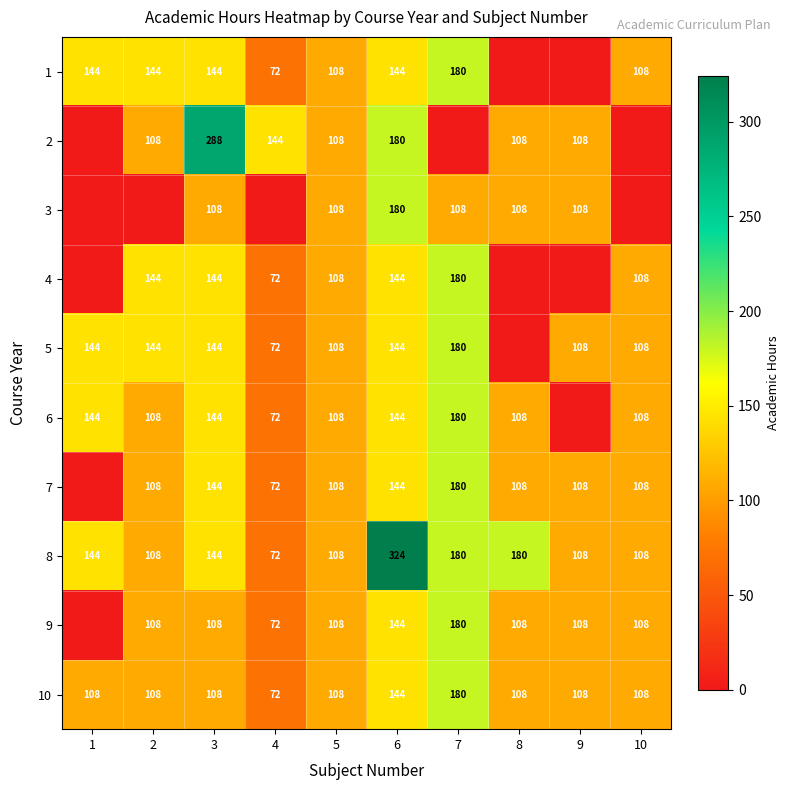

The 1 series shows 46 at 3. True or false?

False